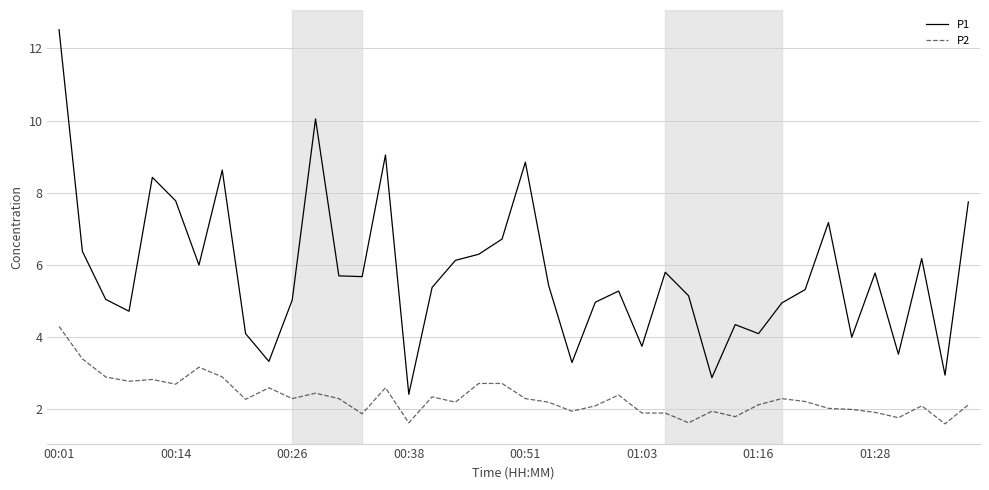

Which series has the largest range (max minus min)?

P1